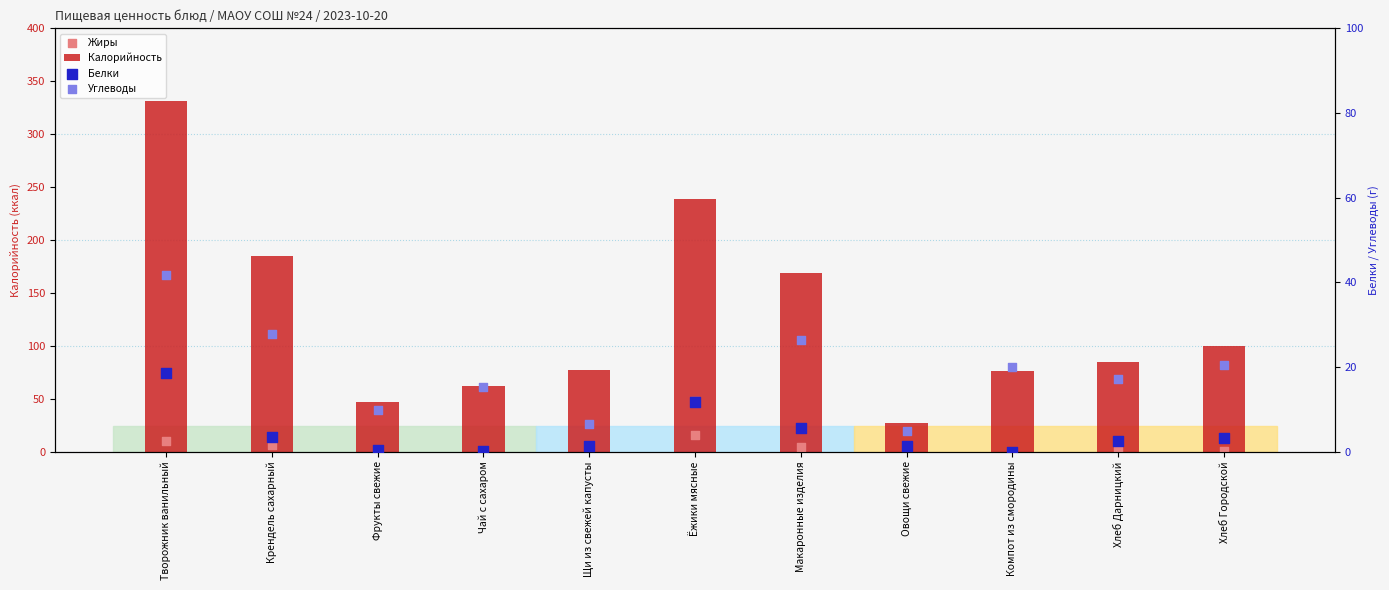

At how many categories does at least one series exceed 304?

1